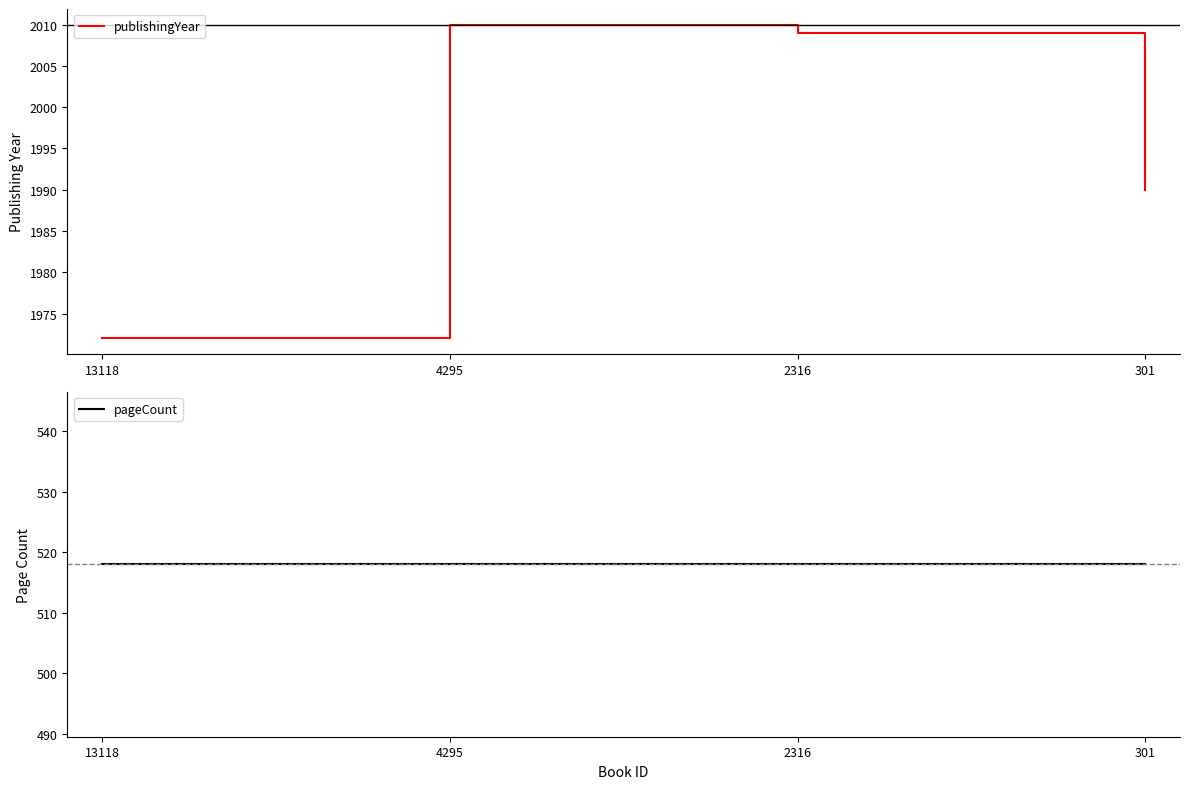

True or false: publishingYear and pageCount cross at least once.

False